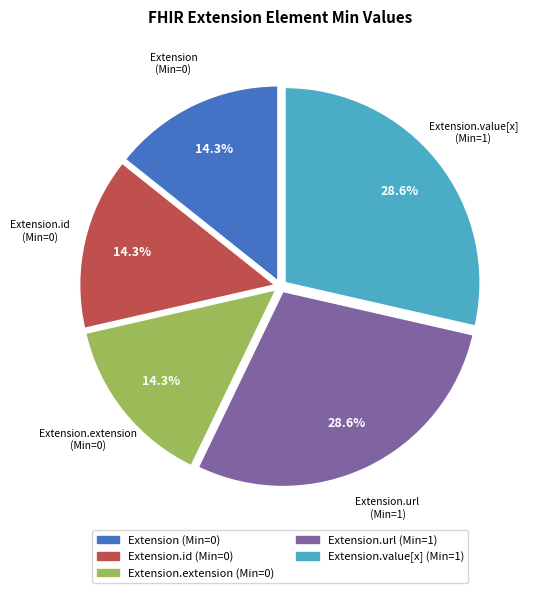

Is there any slice that represents more than half of the pie?

No